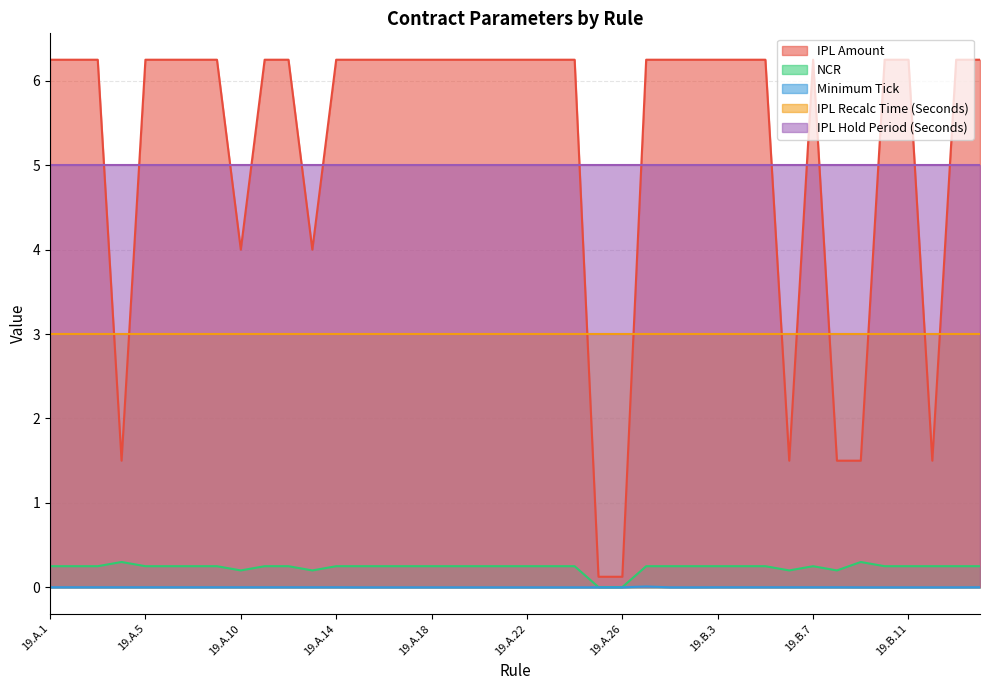

At how many categories does at least one series exceed 5?

31